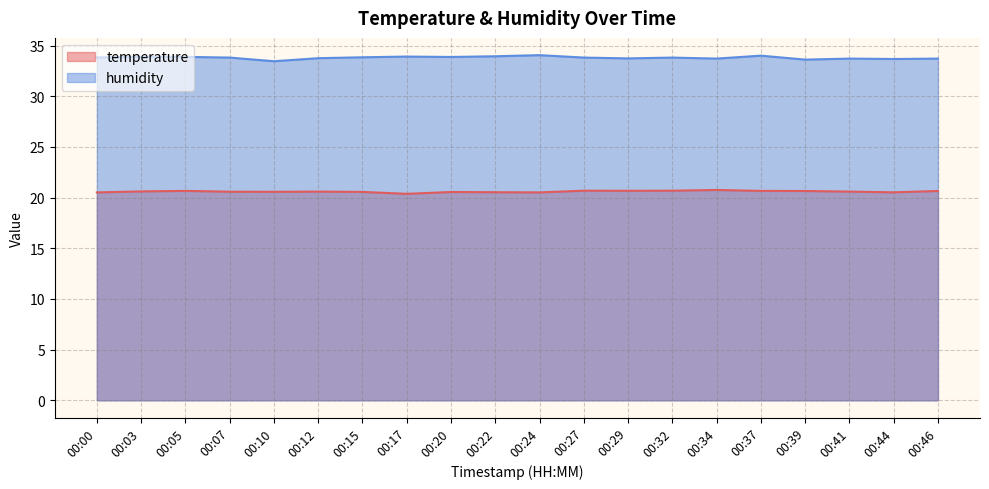

What is the value of the humidity point at the 1st from the left?

33.8